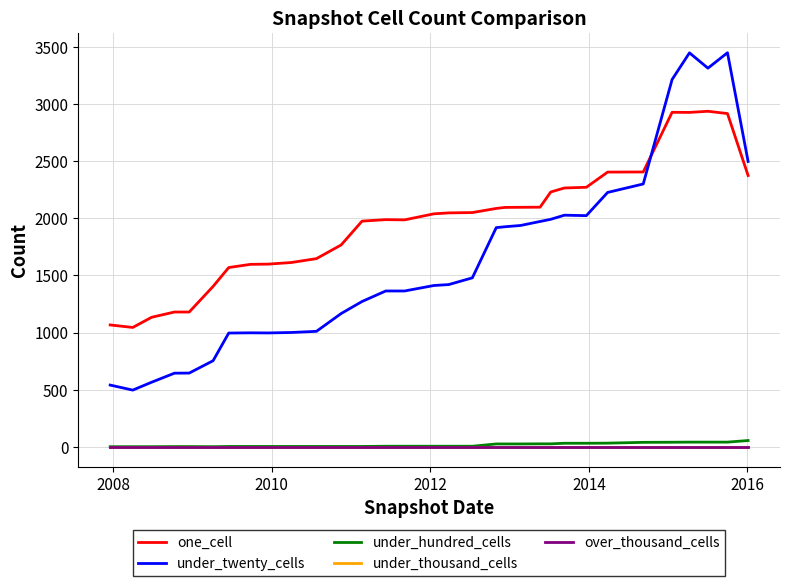

Is this an area chart (filled region under the line)?

No